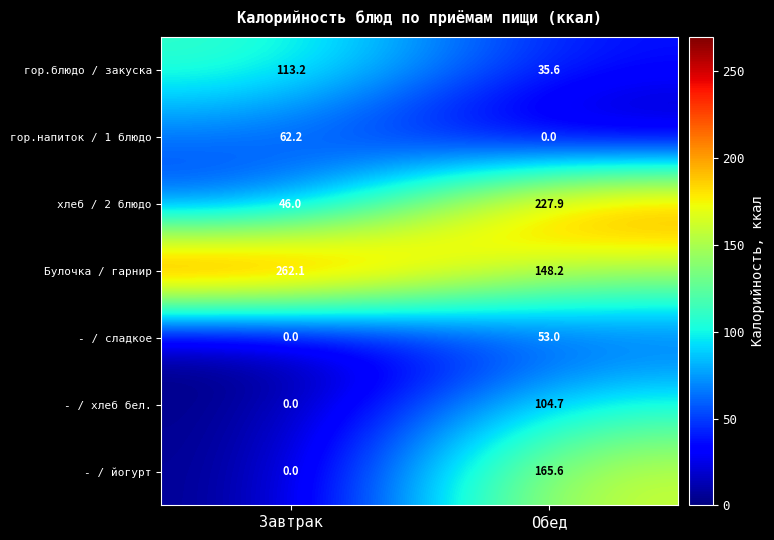

The - / хлеб бел. series shows 104.7 at Обед. True or false?

True